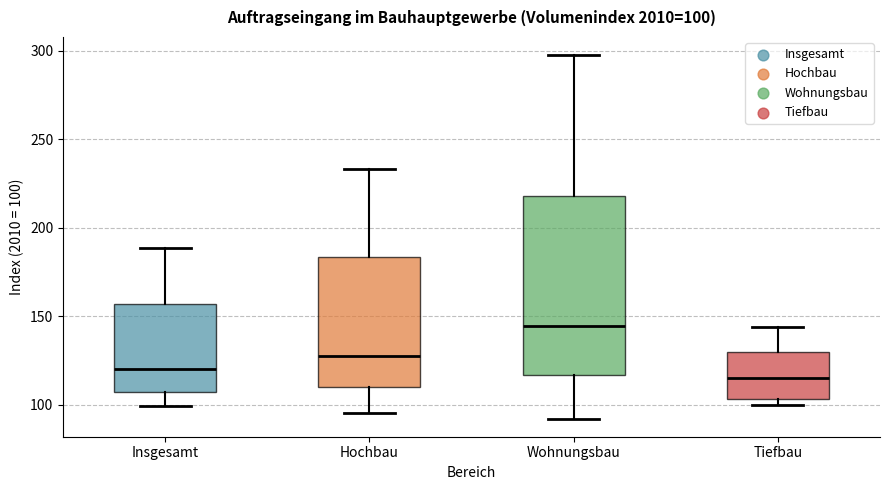

Which box has the highest median line?

Wohnungsbau